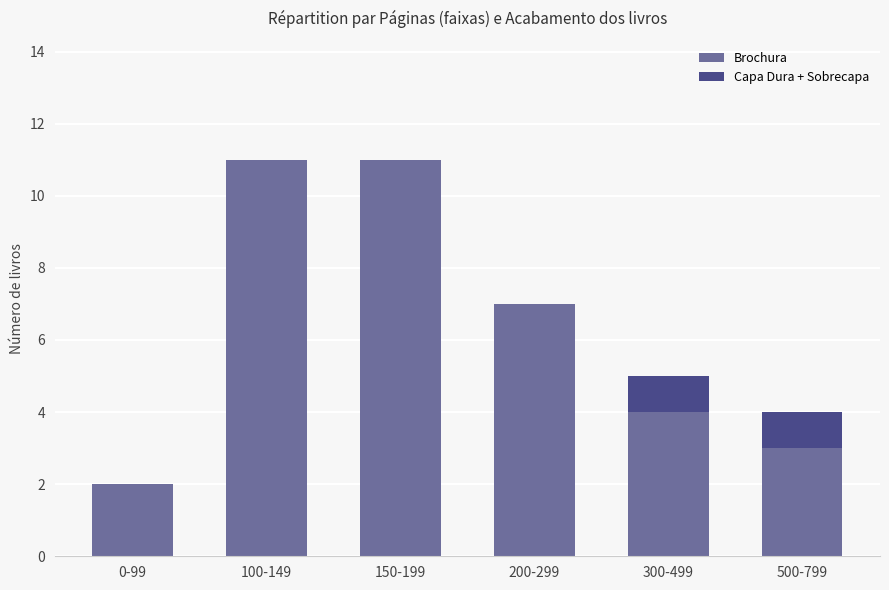

What is the sum of the Brochura values at 0-99 and 300-499?

6